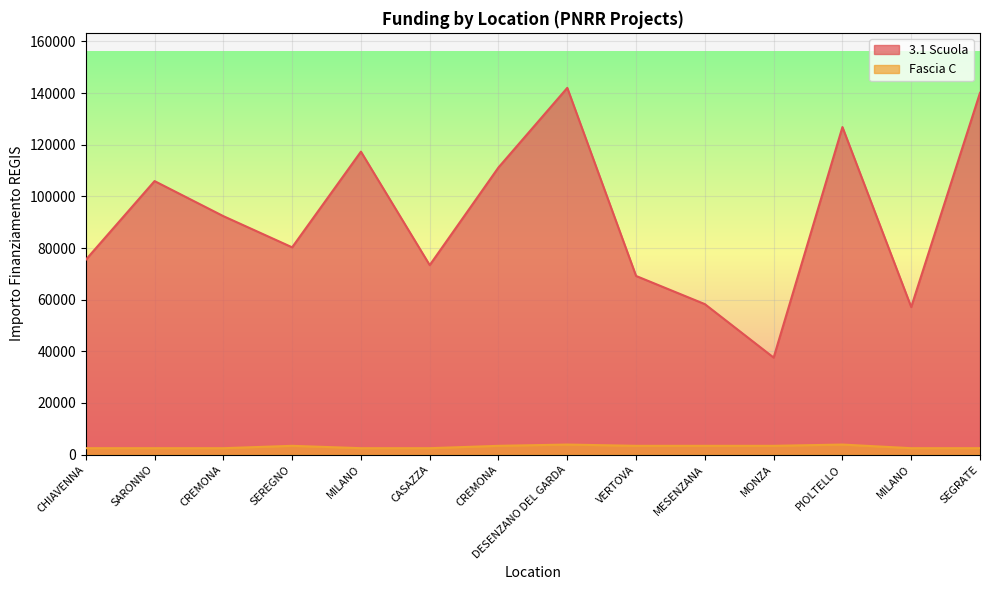

True or false: Fascia C has a value of 3413.0 at SEREGNO.

True